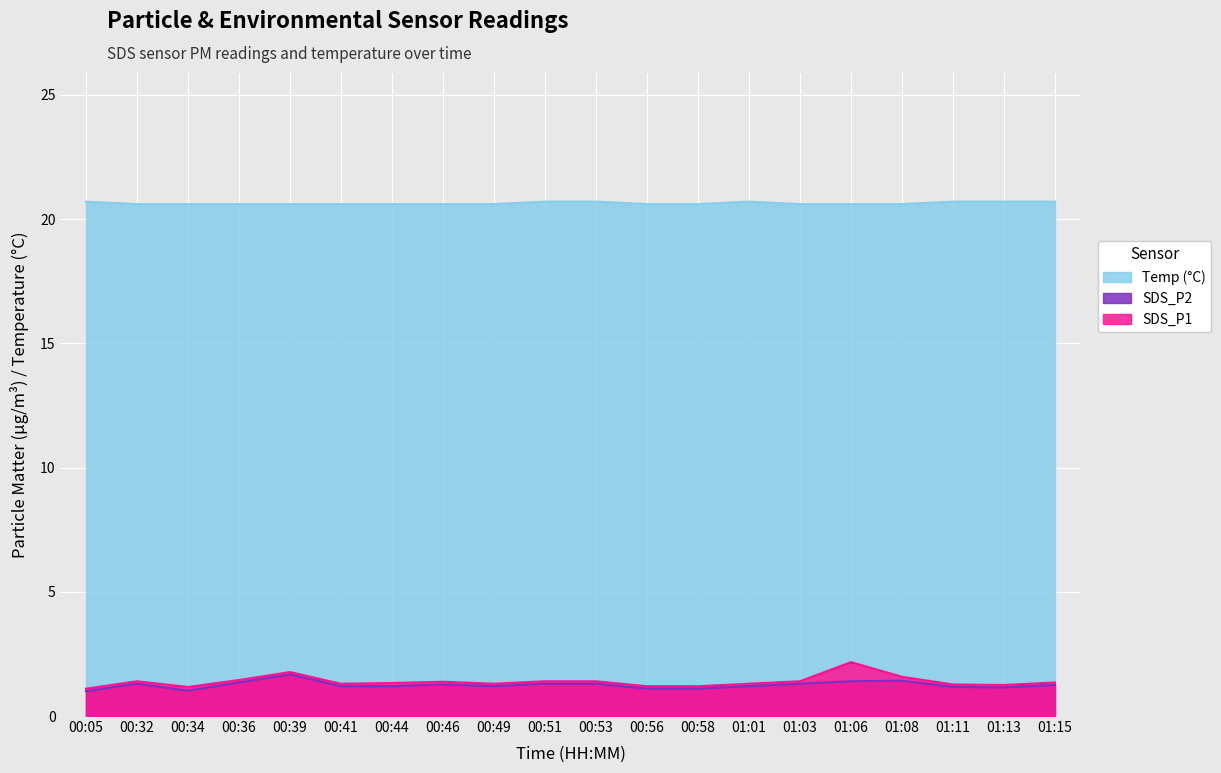

Reading left to right, what are all the values shown in this chart?

SDS_P1: 1.1	1.4	1.2	1.4	1.8	1.3	1.3	1.4	1.3	1.4	1.4	1.2	1.2	1.3	1.4	2.2	1.6	1.3	1.2	1.4
SDS_P2: 1.0	1.3	1.0	1.4	1.7	1.2	1.2	1.3	1.2	1.3	1.3	1.1	1.1	1.2	1.3	1.4	1.4	1.2	1.1	1.2
Temp: 20.7	20.6	20.6	20.6	20.6	20.6	20.6	20.6	20.6	20.7	20.7	20.6	20.6	20.7	20.6	20.6	20.6	20.7	20.7	20.7